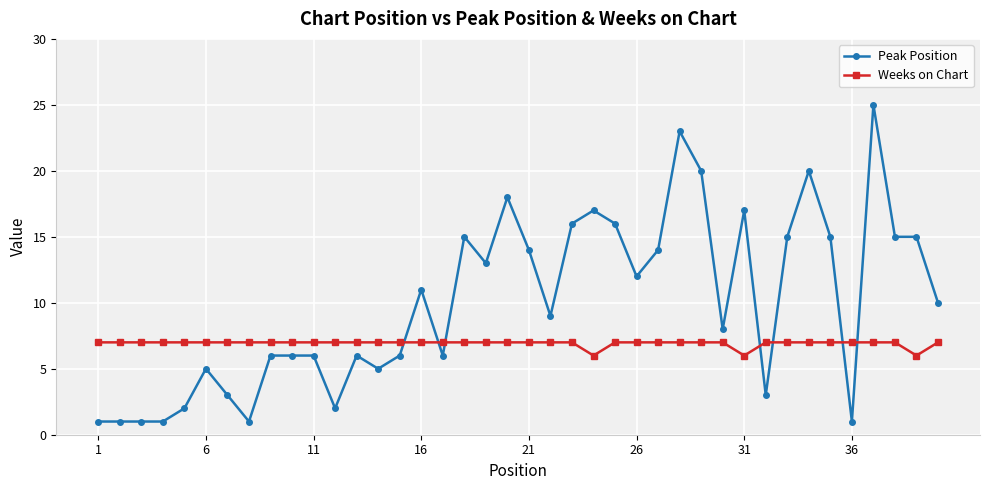

What is the difference between the maximum and minimum values in the Weeks on Chart series?

1